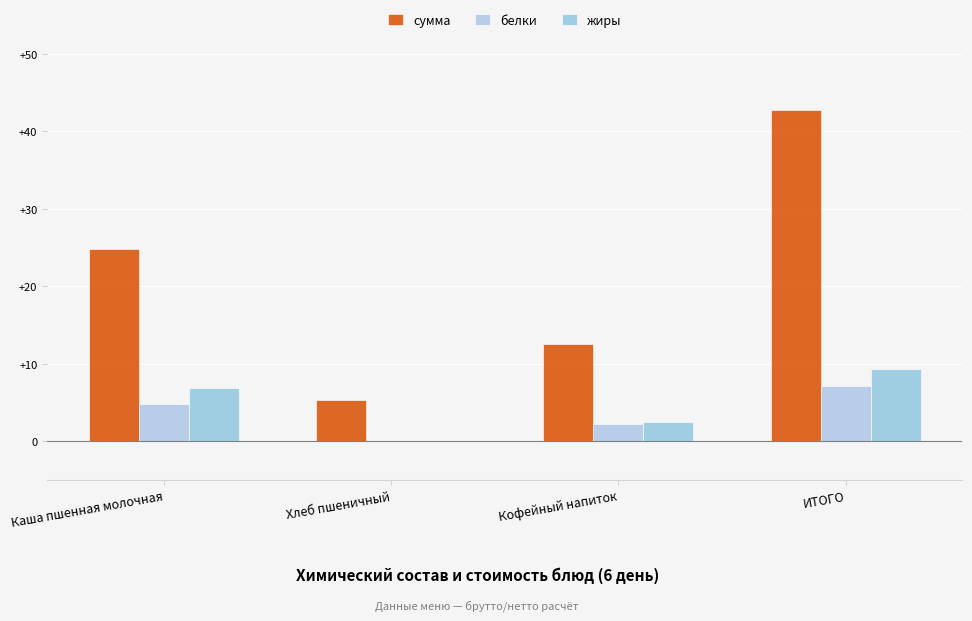

What is the maximum value shown in the chart?

42.8